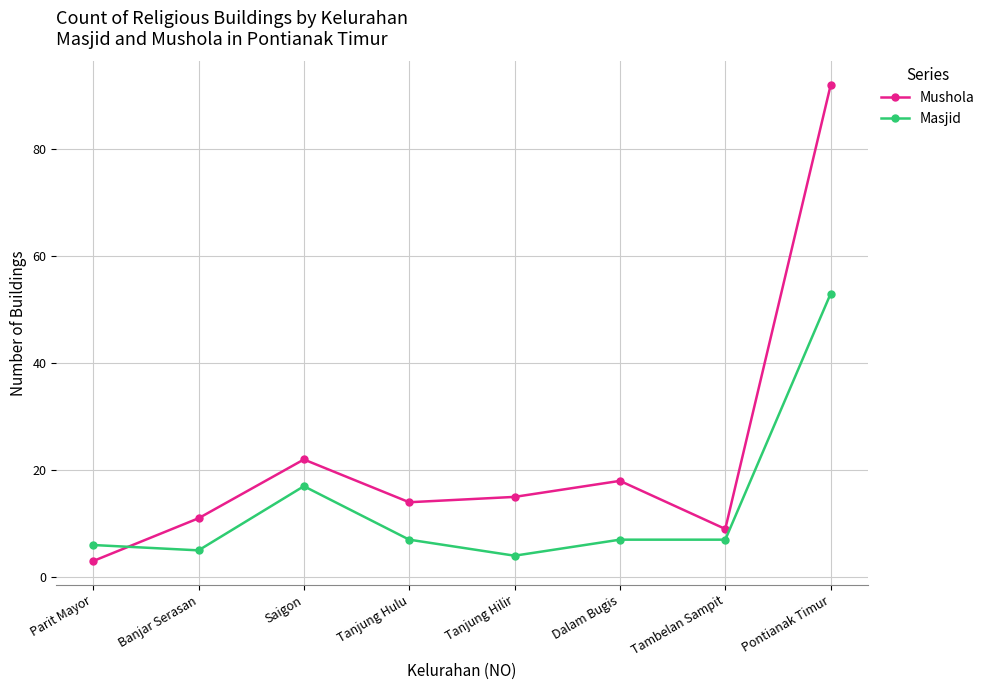

What are all the series names shown in the legend?

Mushola, Masjid